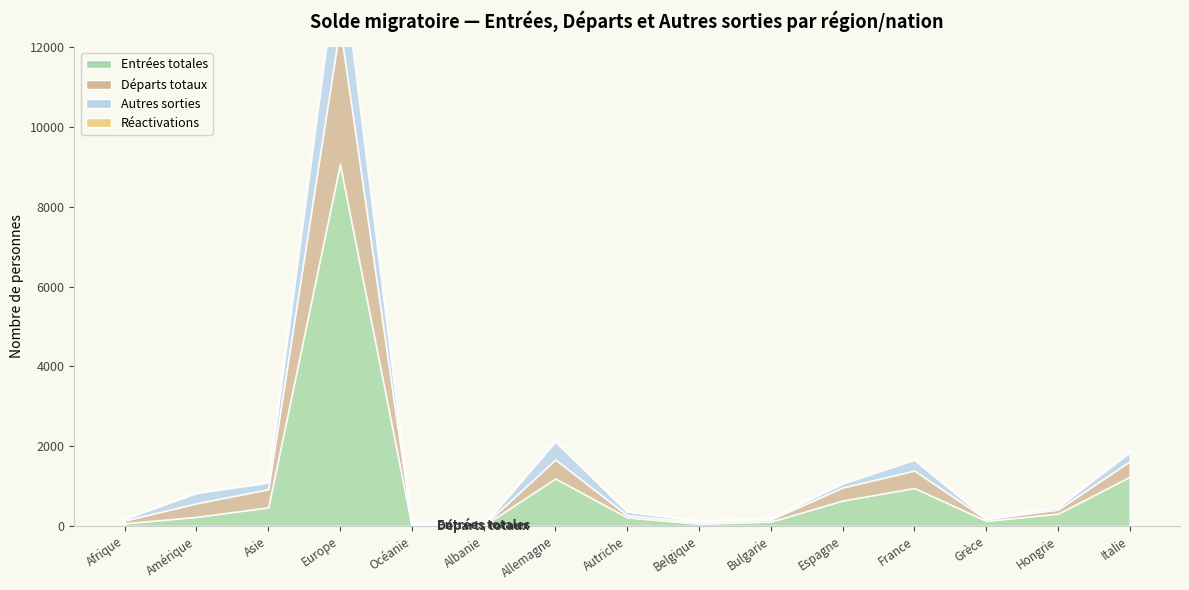

What is the label of the 4th point from the left?

Europe